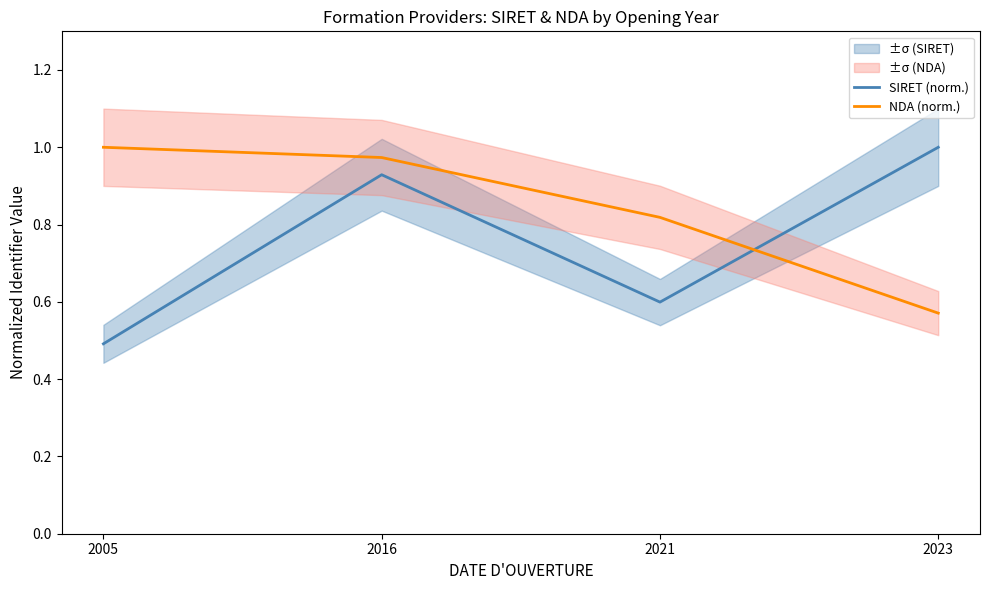

Between 2005 and 2023, which series saw the biggest shift?

SIRET (norm.)